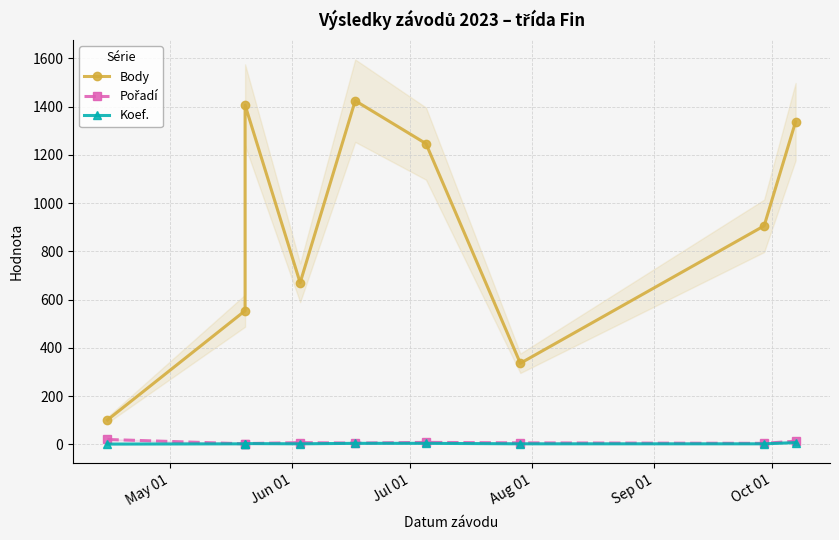

In Koef., how many points are lower than both neighbors (excluding endpoints)?

1